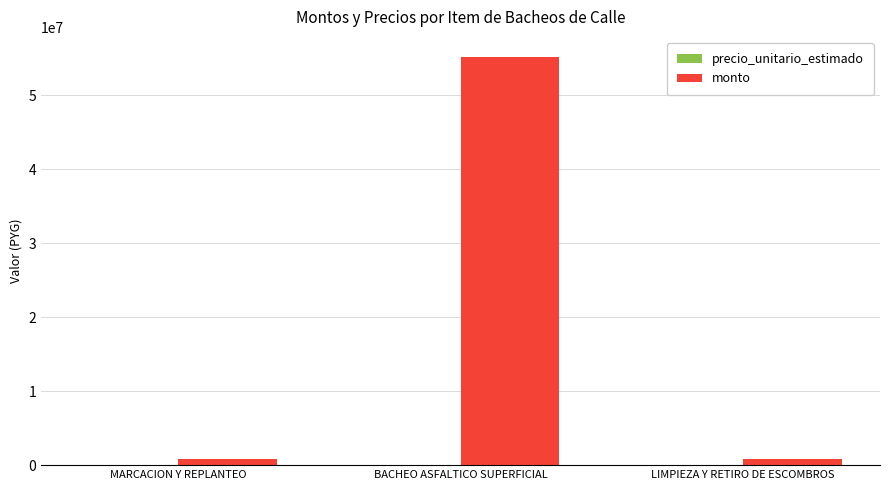

Which series changed the most between BACHEO ASFALTICO SUPERFICIAL and LIMPIEZA Y RETIRO DE ESCOMBROS?

monto